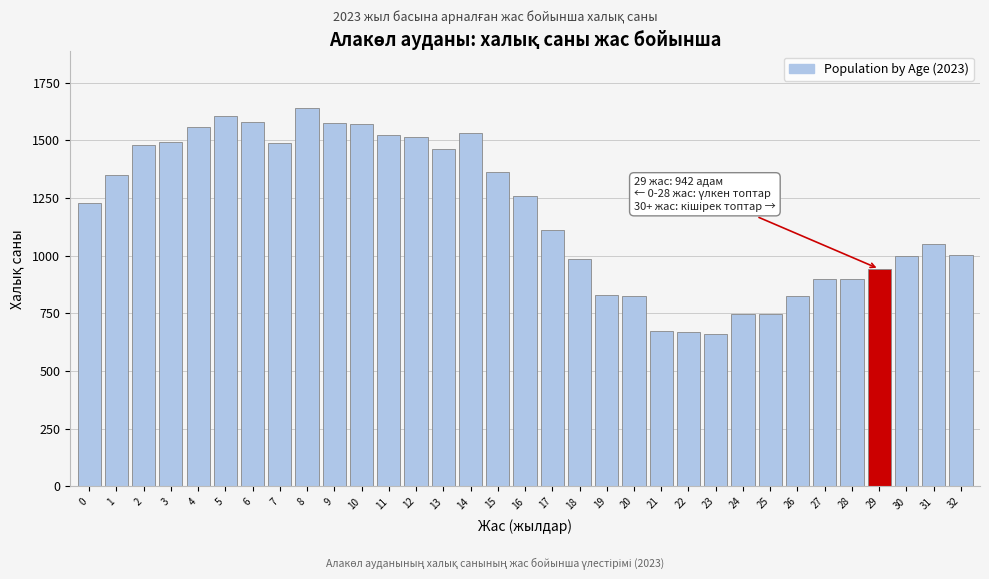

What is the value of the 13th bar from the left?

1512